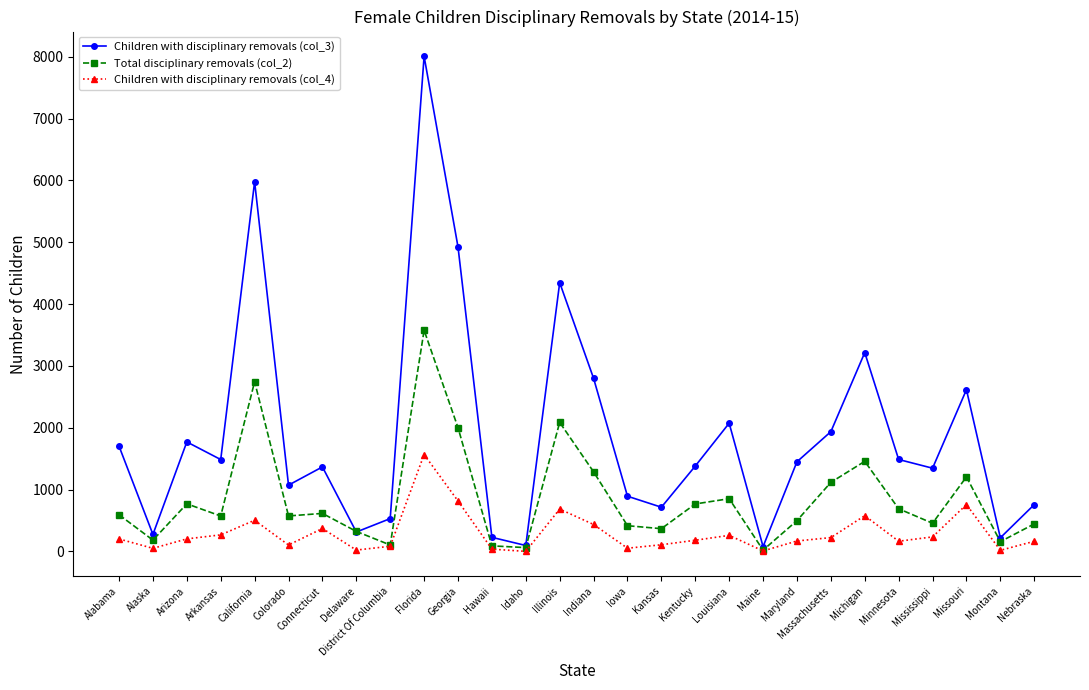

The Children with disciplinary removals (col_3) series shows 630 at Alabama. True or false?

False